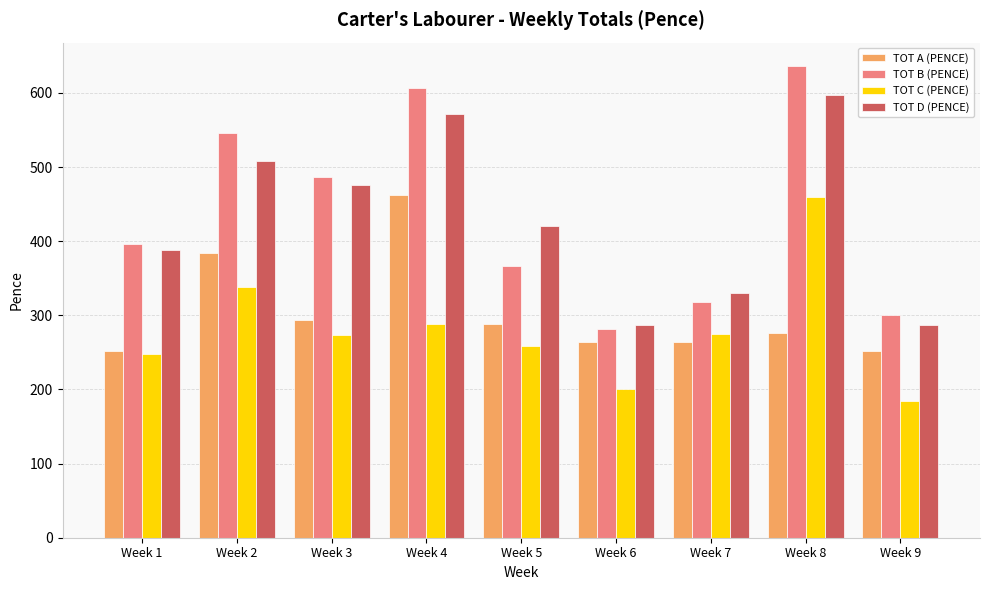

What is the difference between the highest and lowest values at Week 1?

148.5